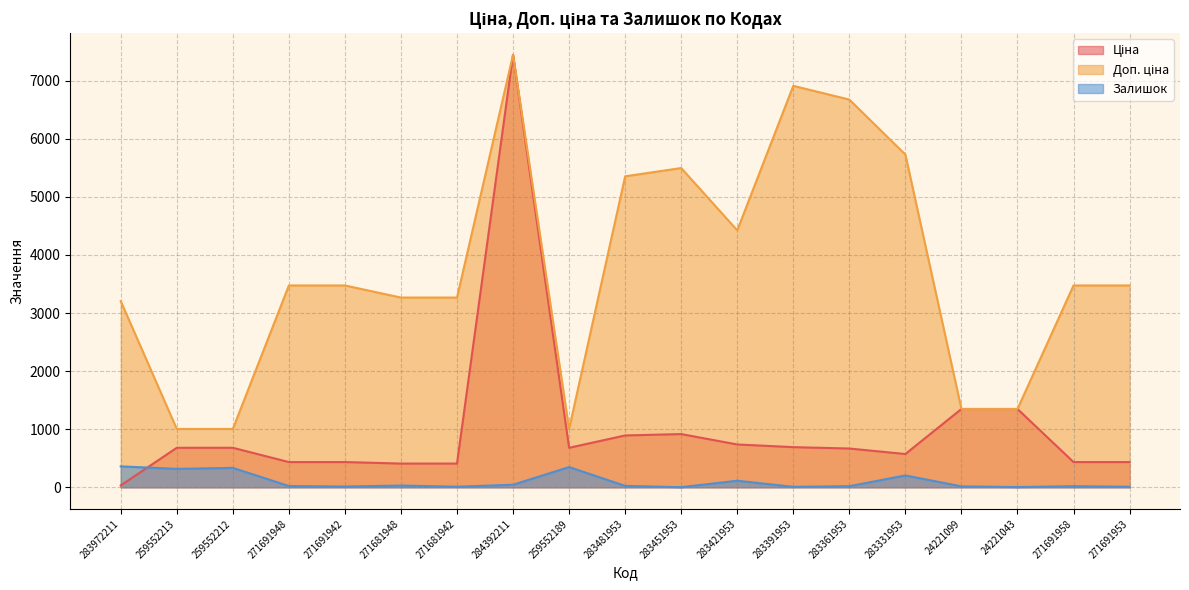

What is the value of the Доп. ціна point at the 17th from the left?

1348.0